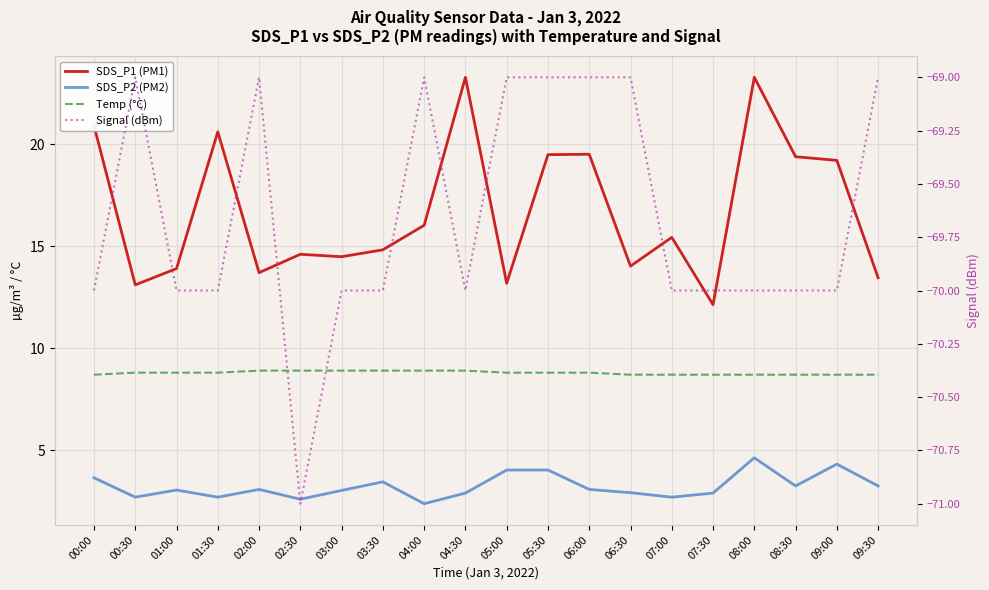

Is it true that SDS_P1 (PM1) equals 7.1 at 03:00?

False